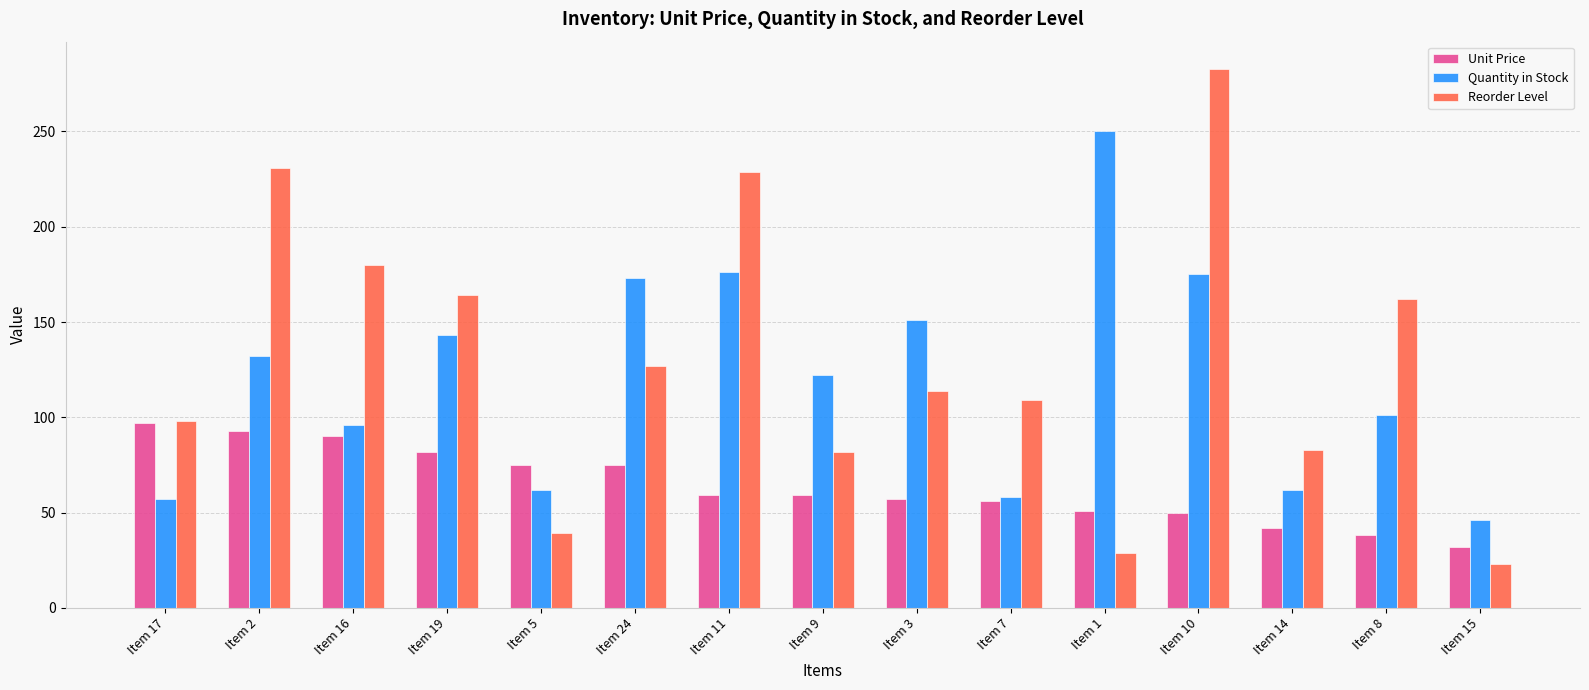

Which series has the widest spread of values?

Reorder Level